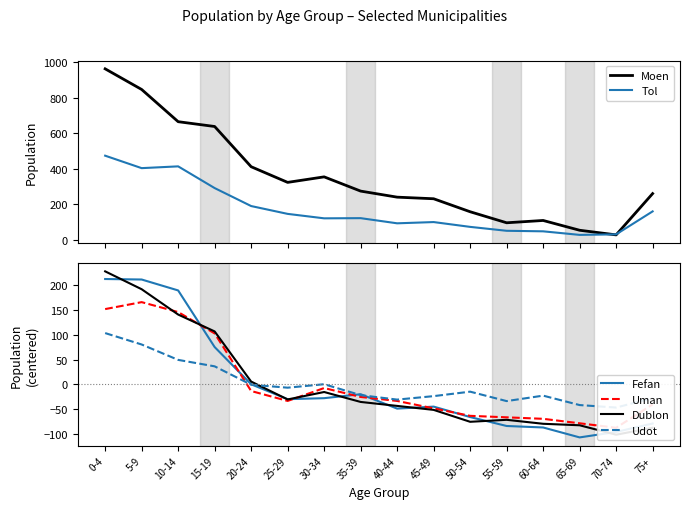

What is the difference between the highest and lowest values at 0-4?

858.6